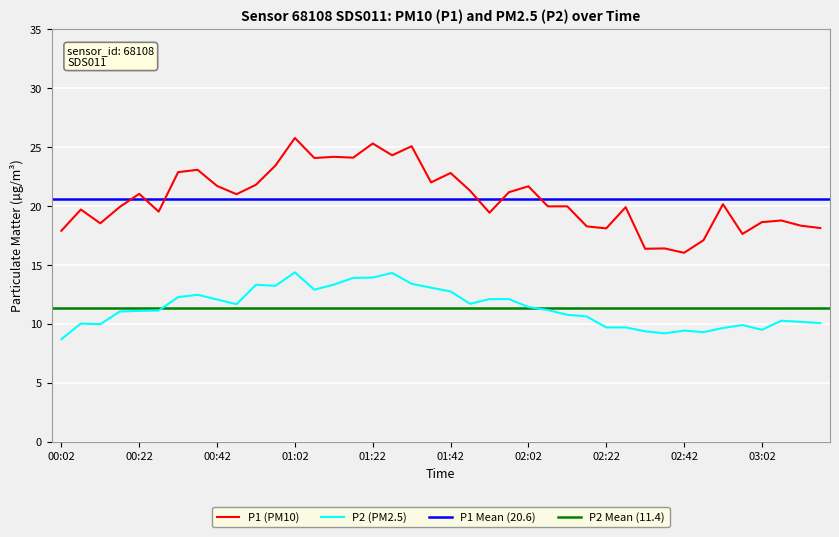

The value of P1 at 02:57 is 17.6. True or false?

True